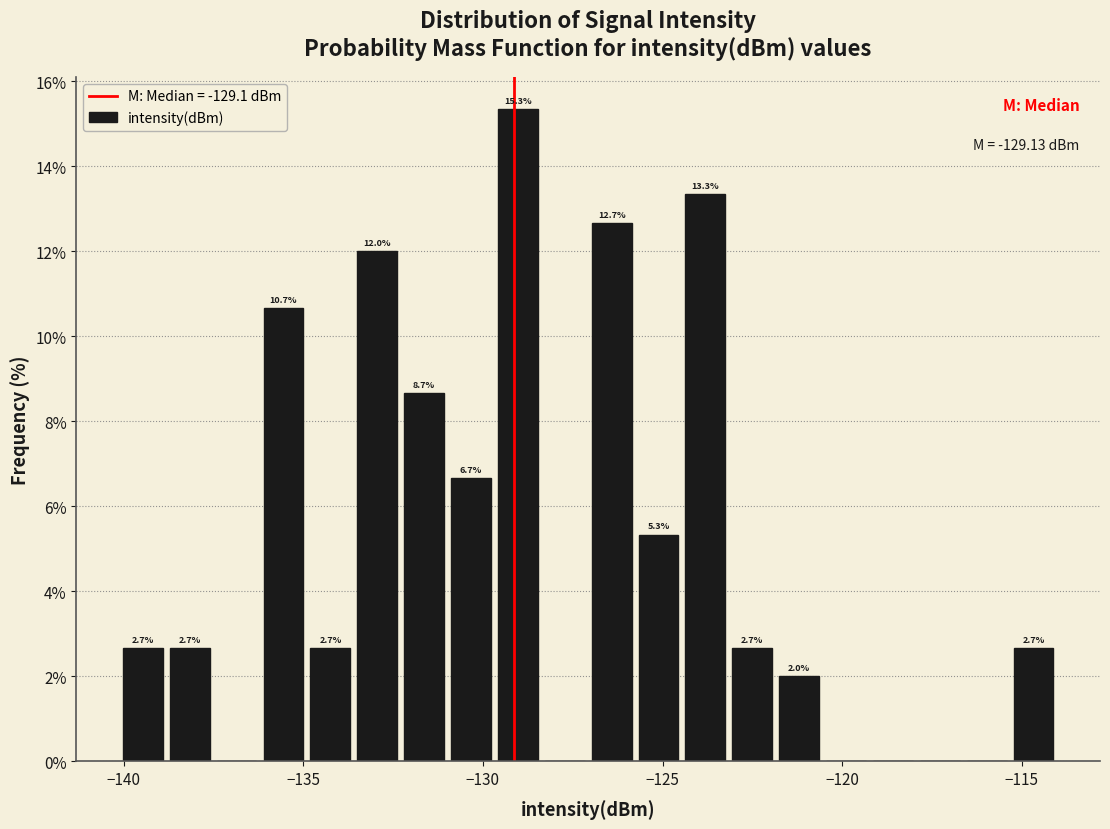

Around what value on the x-axis is the tallest bar? Give the approximate position of its centre, as read against the axis.

-129.0